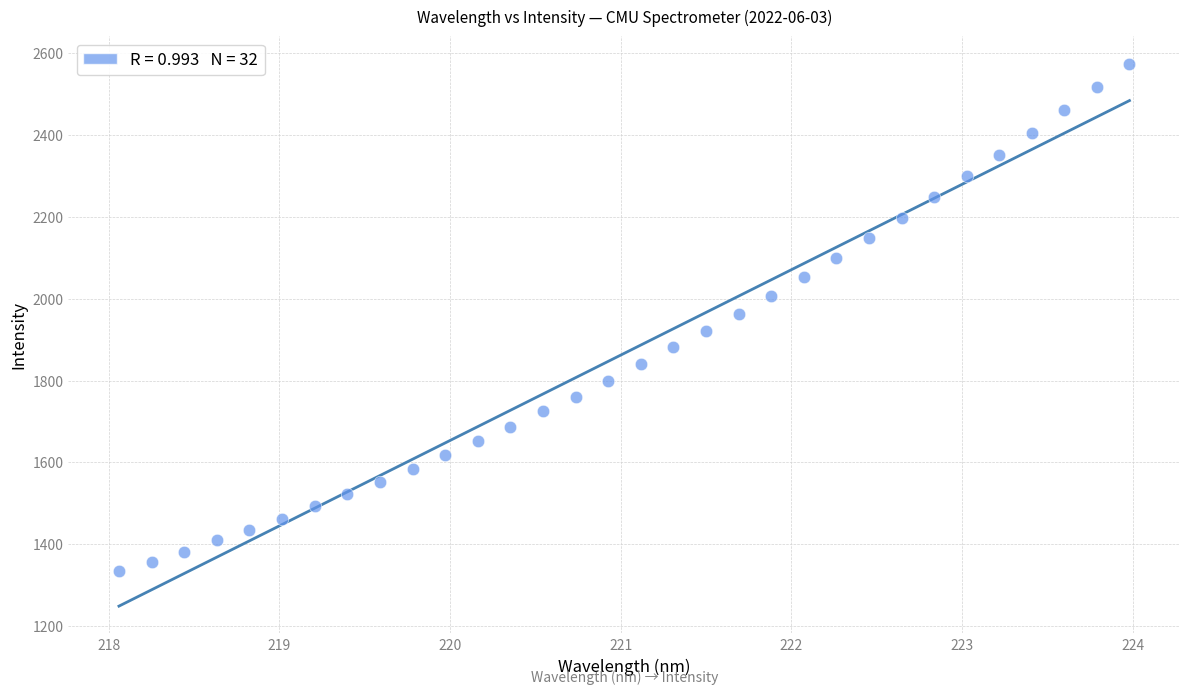

What is the range of Y values (max minus min)?

1241.6